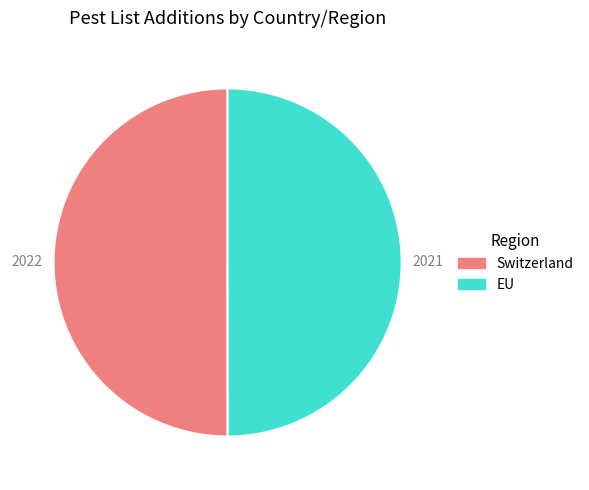

Is it true that Switzerland is 60% of the pie?

False